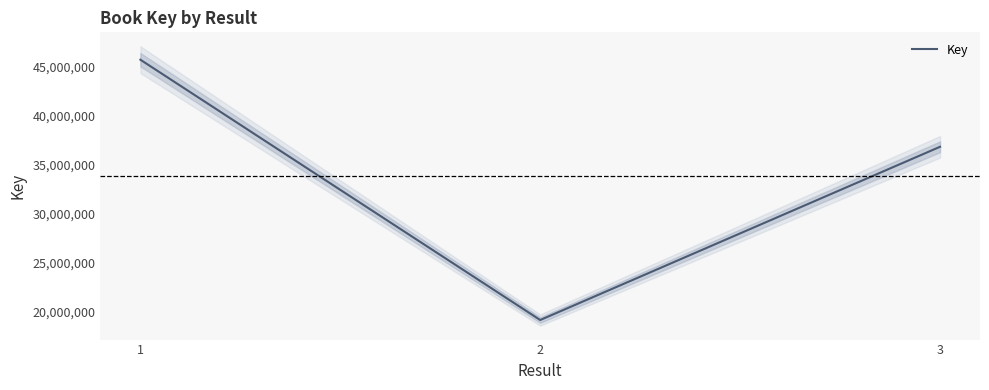

What is the value of the 1st point from the left?

45726866